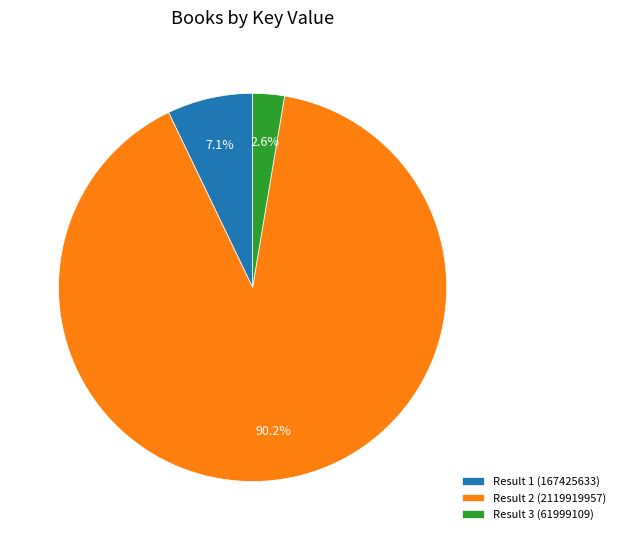

How many segments does this pie chart have?

3